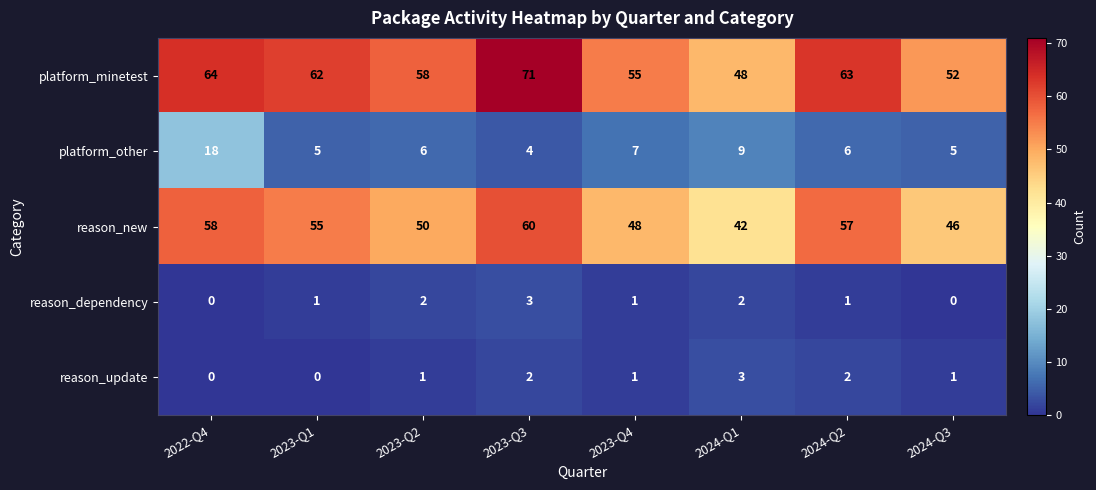

Is it true that platform_other equals 5 at 2024-Q3?

True